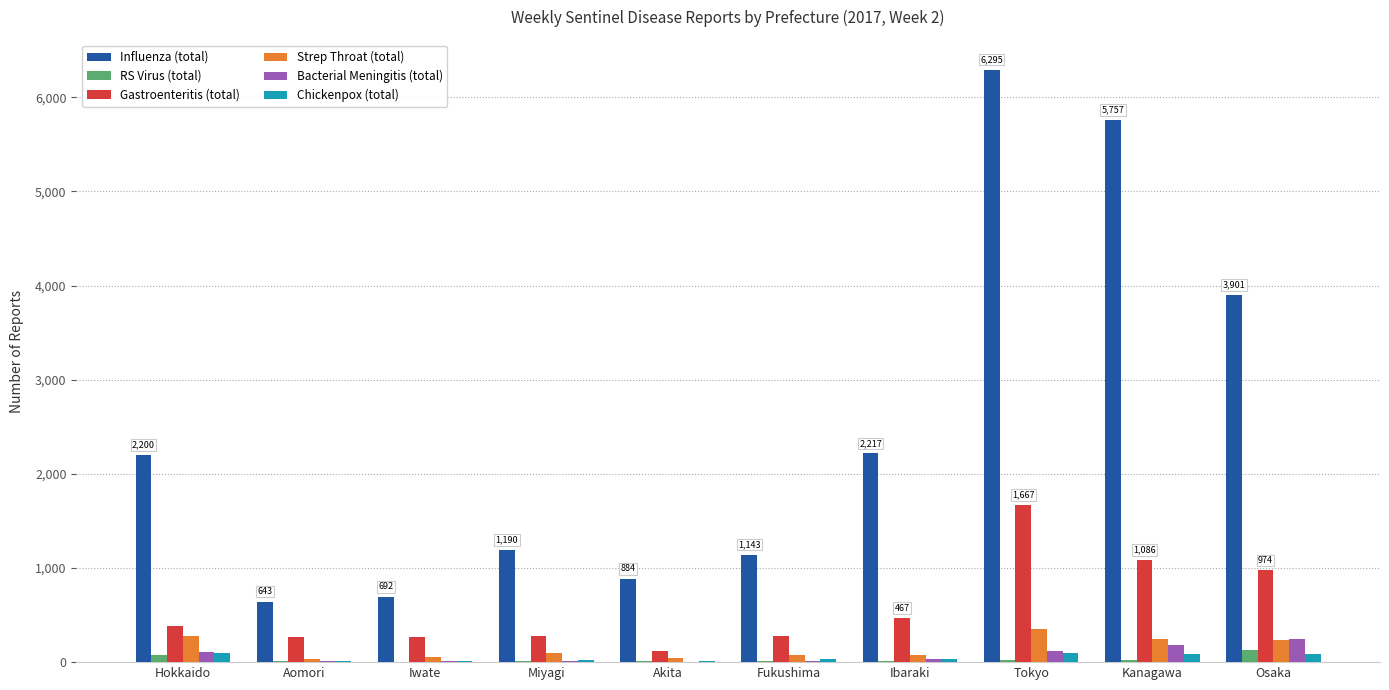

Between Aomori and Kanagawa, which series saw the biggest shift?

Influenza (total)